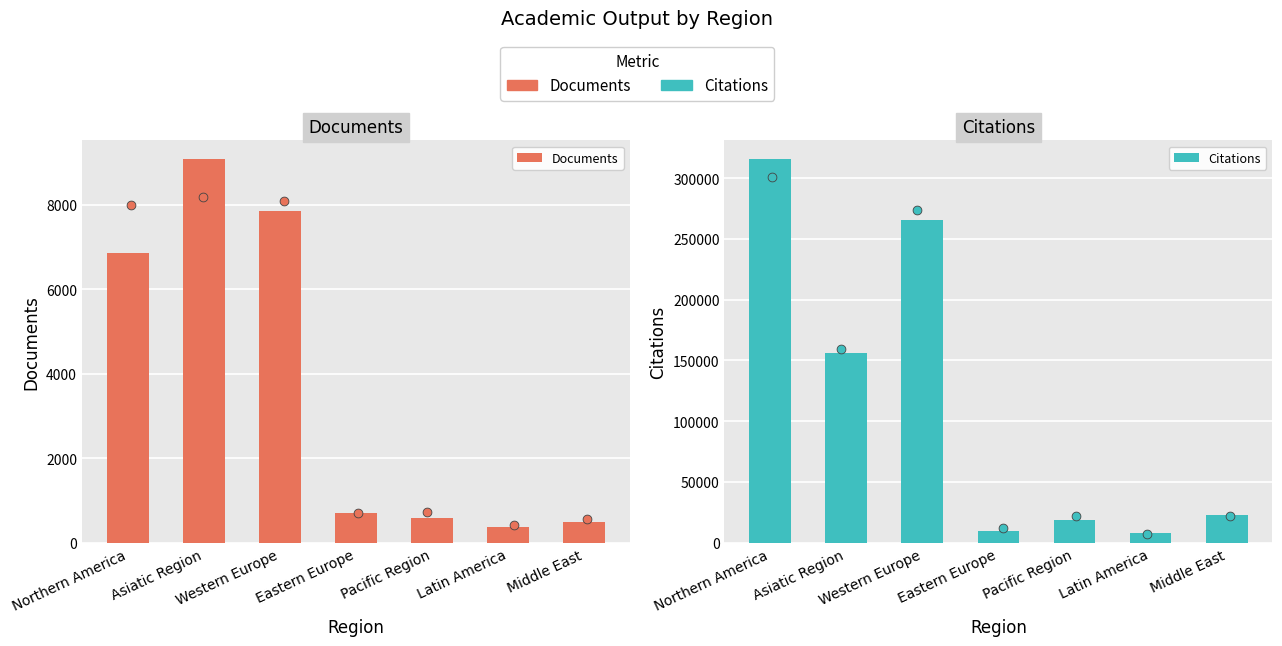

Which series has the largest Y range (max minus min)?

Citations